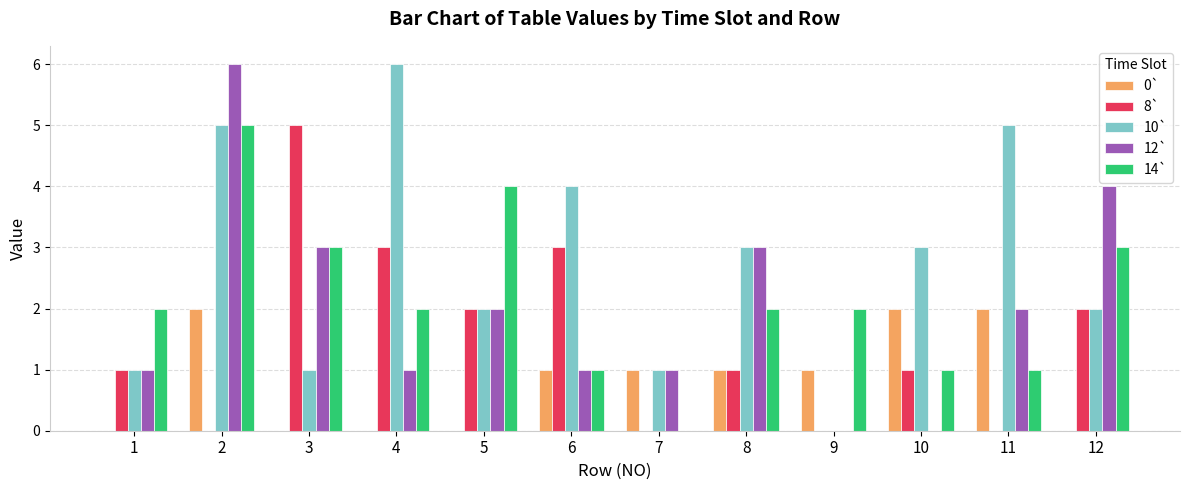

How many categories are shown in the chart?

12